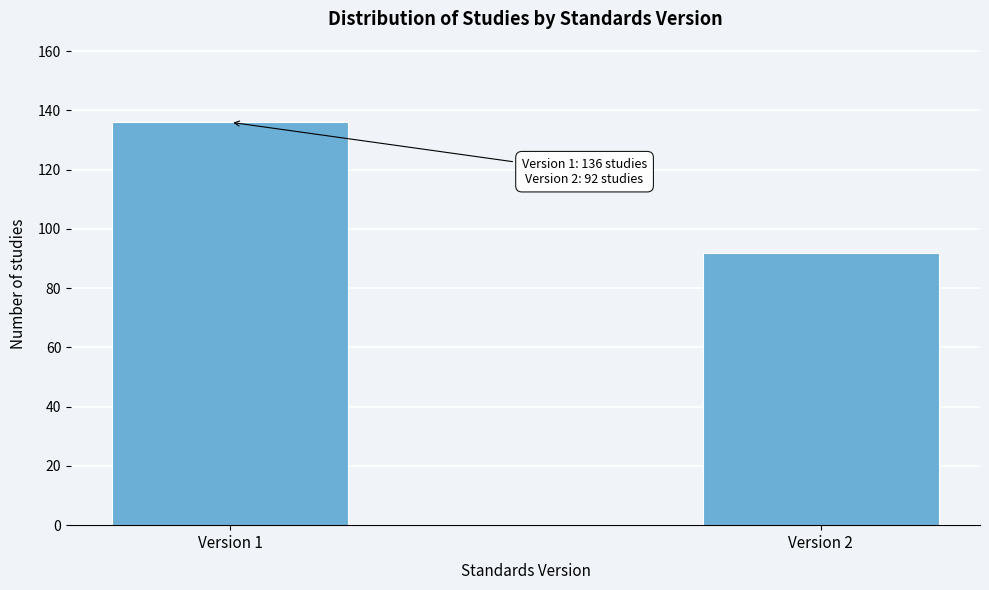

Reading left to right, transcribe all the data shown in this chart.

Version 1=136	Version 2=92